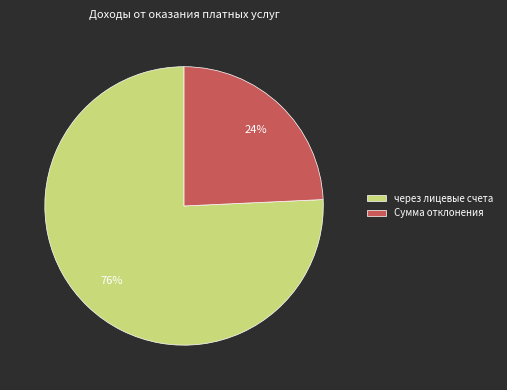

Which category has the biggest portion of the pie?

через лицевые счета